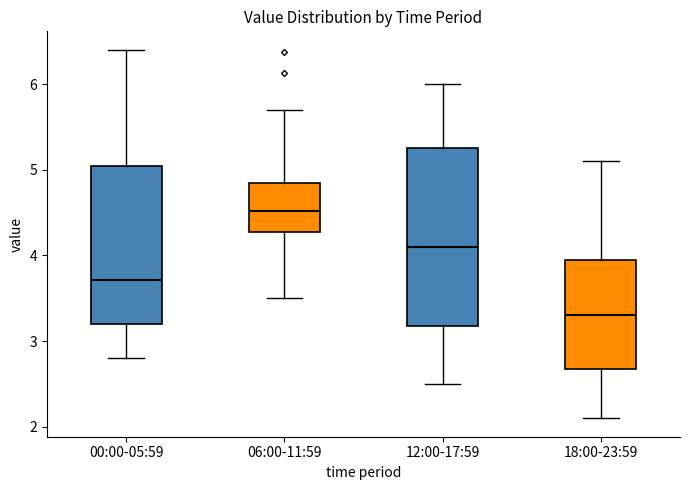

Where does the lower whisker of the box for 00:00-05:59 end on the y-axis? The values are not printed on the chart, so give them approximately, as read against the axis.

2.8